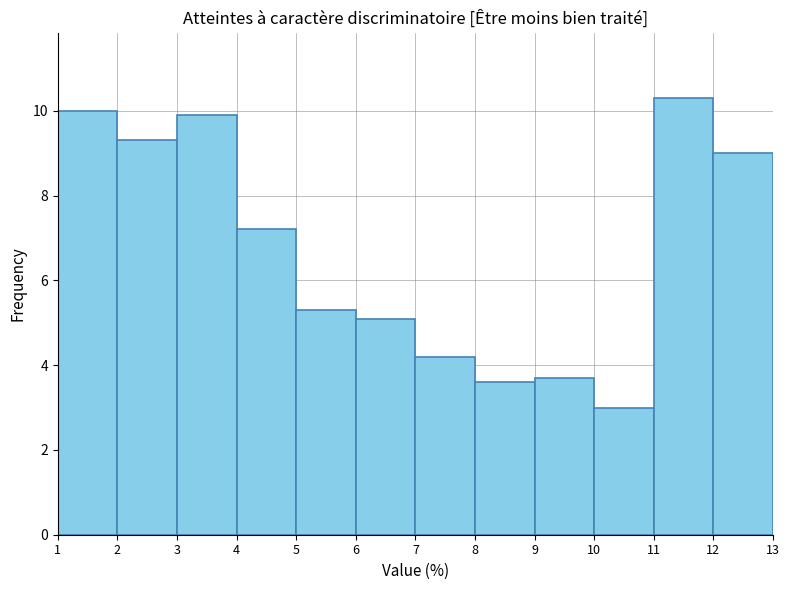

Reading left to right, list every bar in this chart as the range it spans on the x-axis followed by its height. The values are not printed on the chart, so give them approximately, as read against the axis.

1 to 2: 10.0
2 to 3: 9.4
3 to 4: 10.0
4 to 5: 7.2
5 to 6: 5.4
6 to 7: 5.2
7 to 8: 4.2
8 to 9: 3.6
9 to 10: 3.8
10 to 11: 3.0
11 to 12: 10.4
12 to 13: 9.0